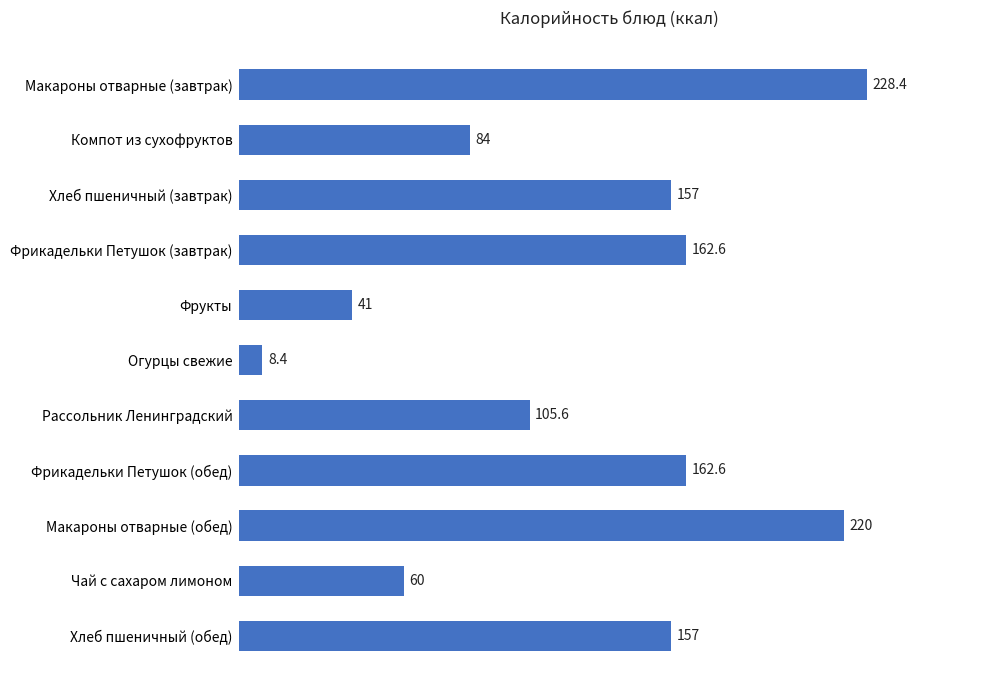

At which category does the chart reach its minimum across all series?

Огурцы свежие